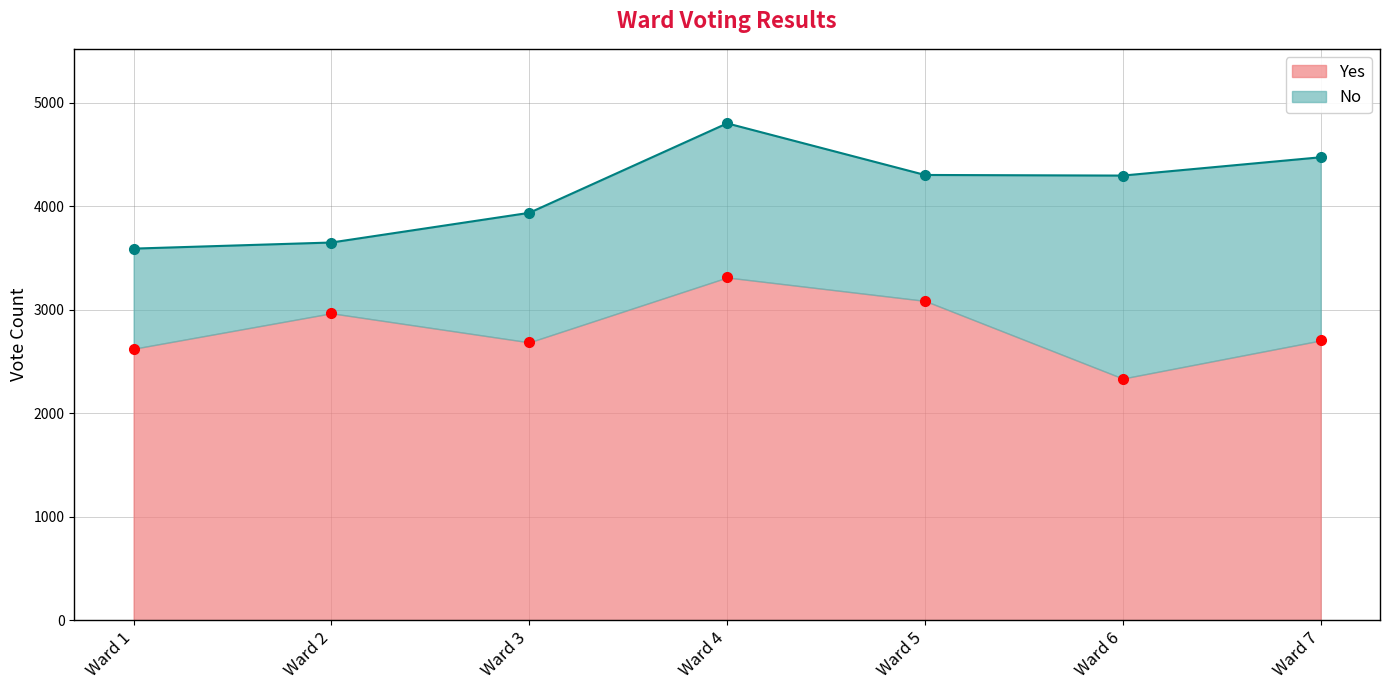

Is it true that the value at Ward 2 is 1868?

False